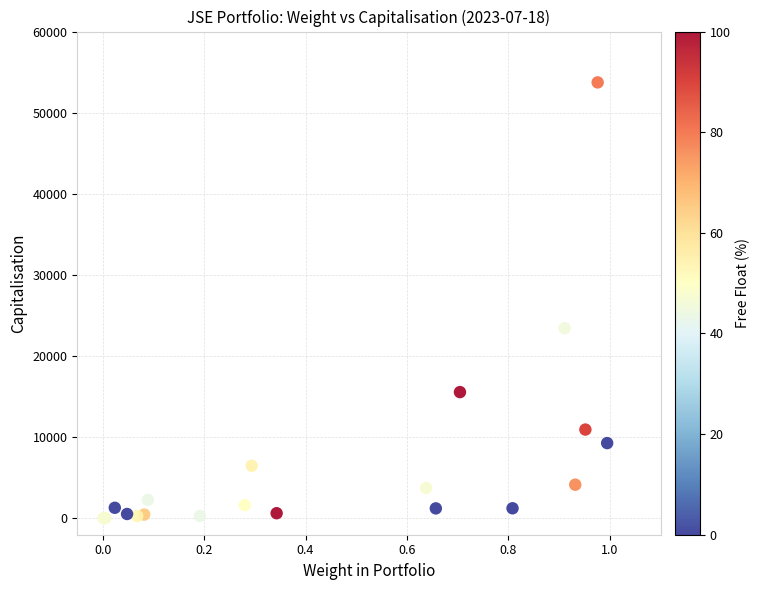

What Y value in the scatter plot is closest to 26884?

23458.5